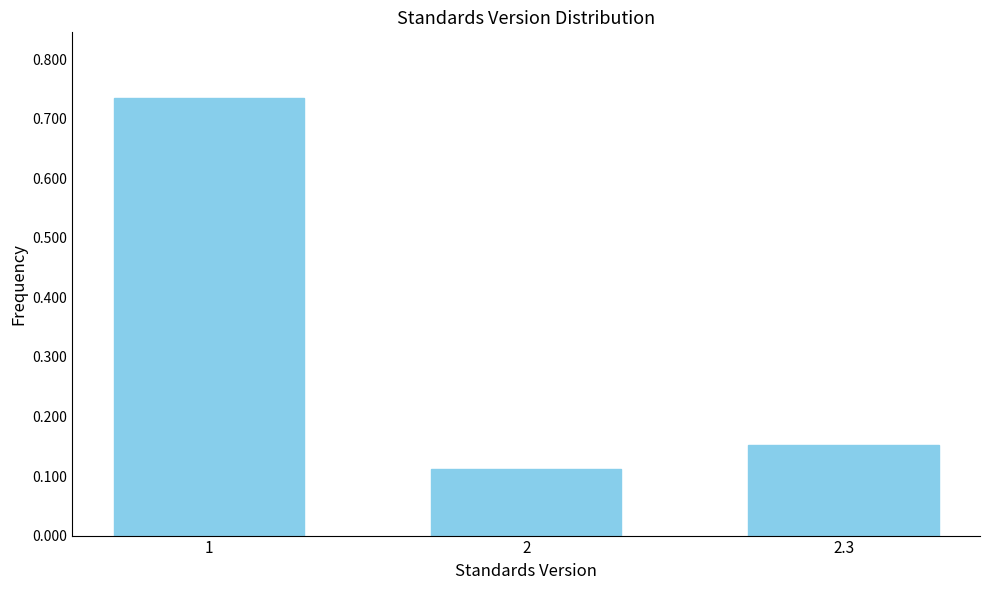

How many values are between 0 and 1?

3